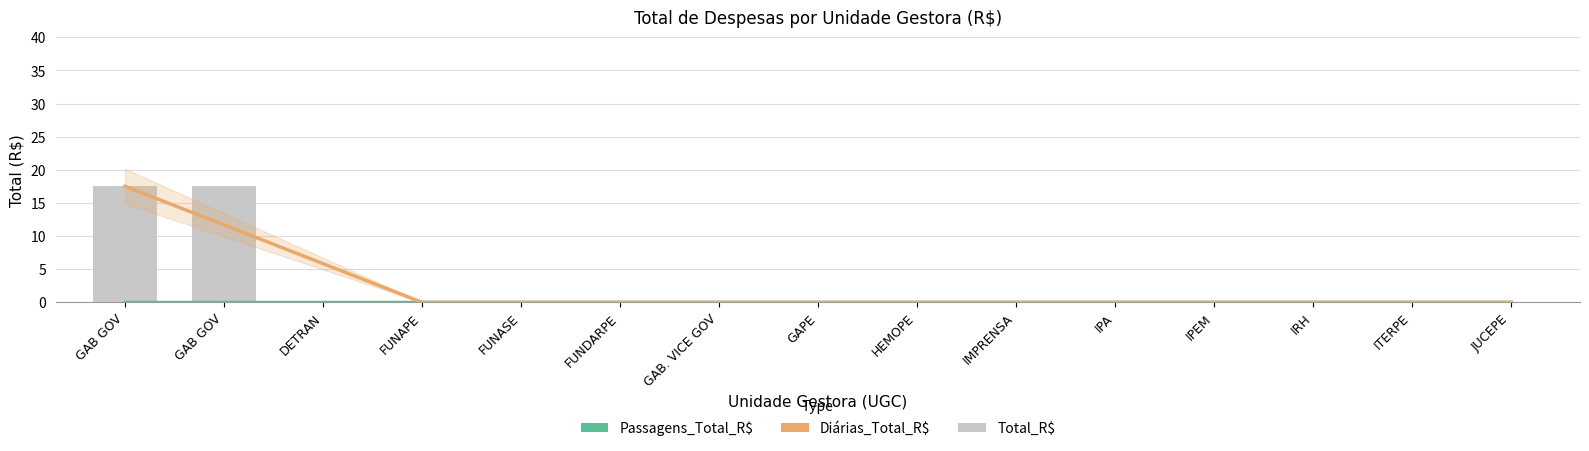

Which series has the largest range (max minus min)?

Diárias_Total_R$